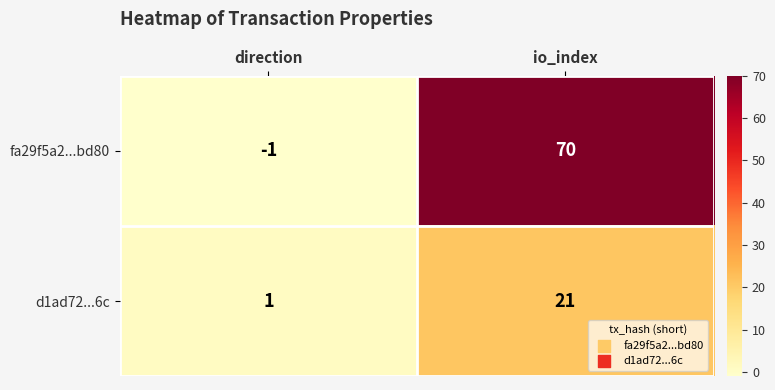

Which label corresponds to the smallest value in the chart?

direction